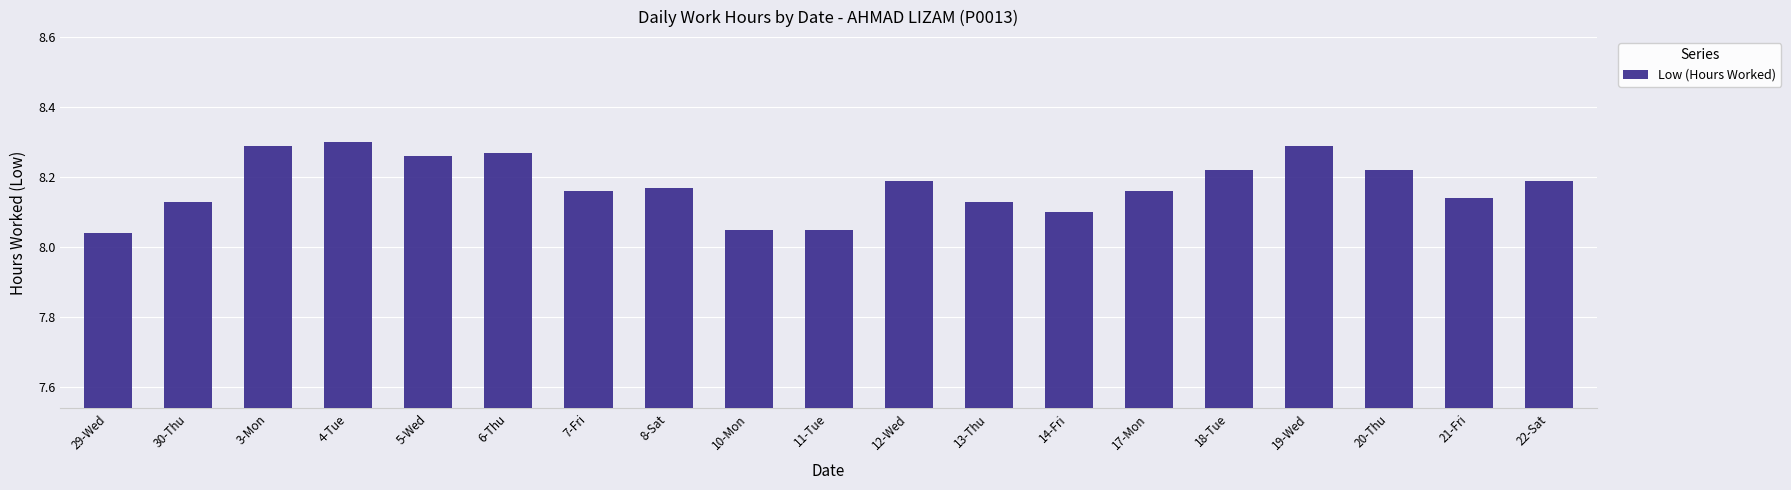

The chart shows a value of 14.2 at 10-Mon. True or false?

False